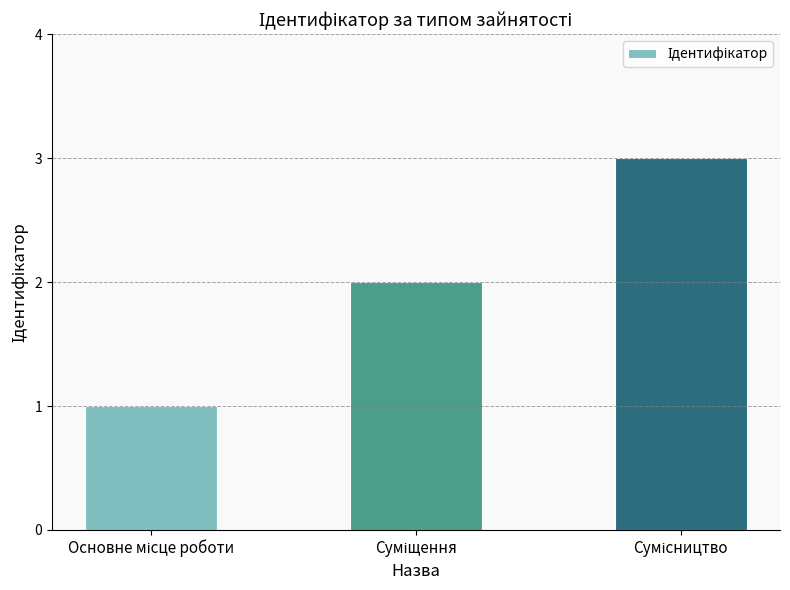

Are the bars horizontal?

No